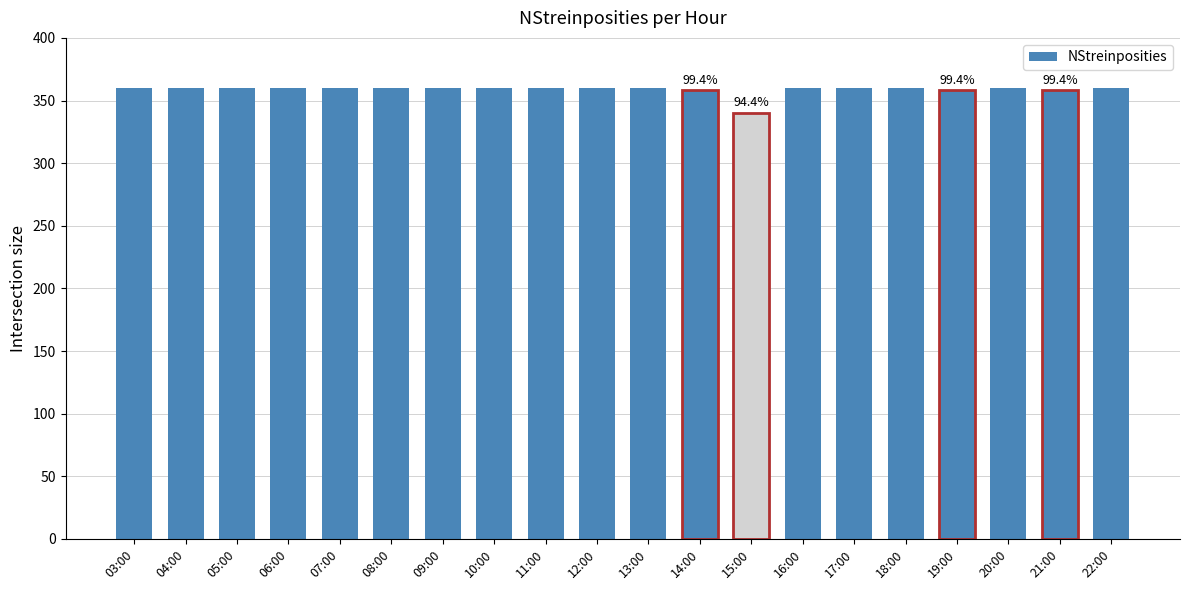

The chart shows a value of 360 at 09:00. True or false?

True